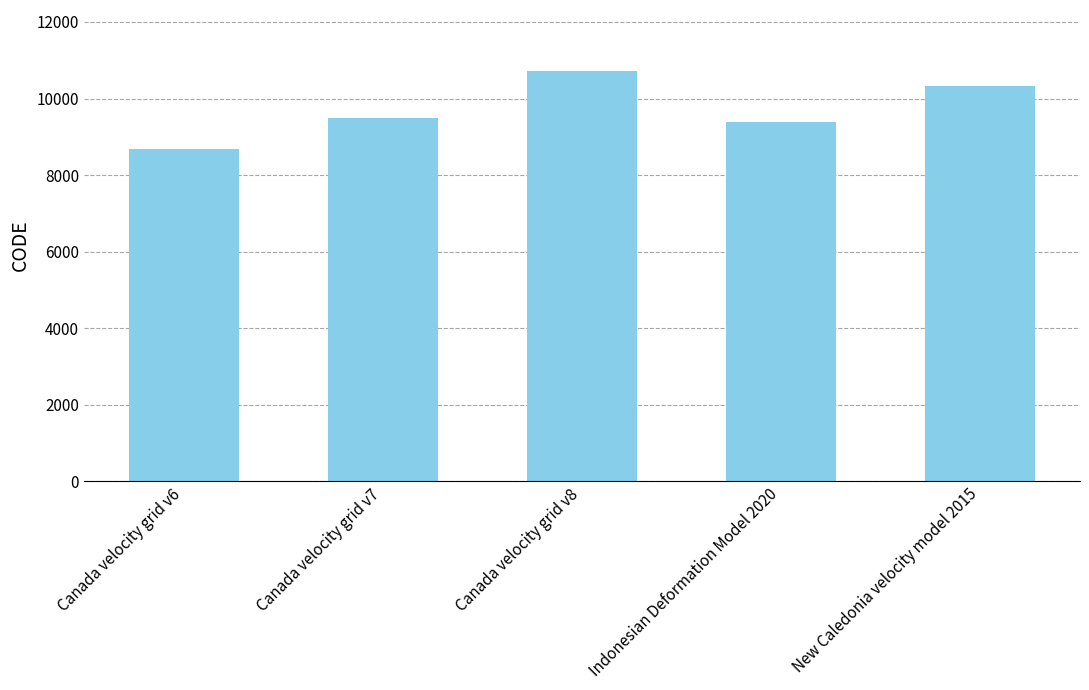

Rank the categories by value from highest to lowest.

Canada velocity grid v8, New Caledonia velocity model 2015, Canada velocity grid v7, Indonesian Deformation Model 2020, Canada velocity grid v6